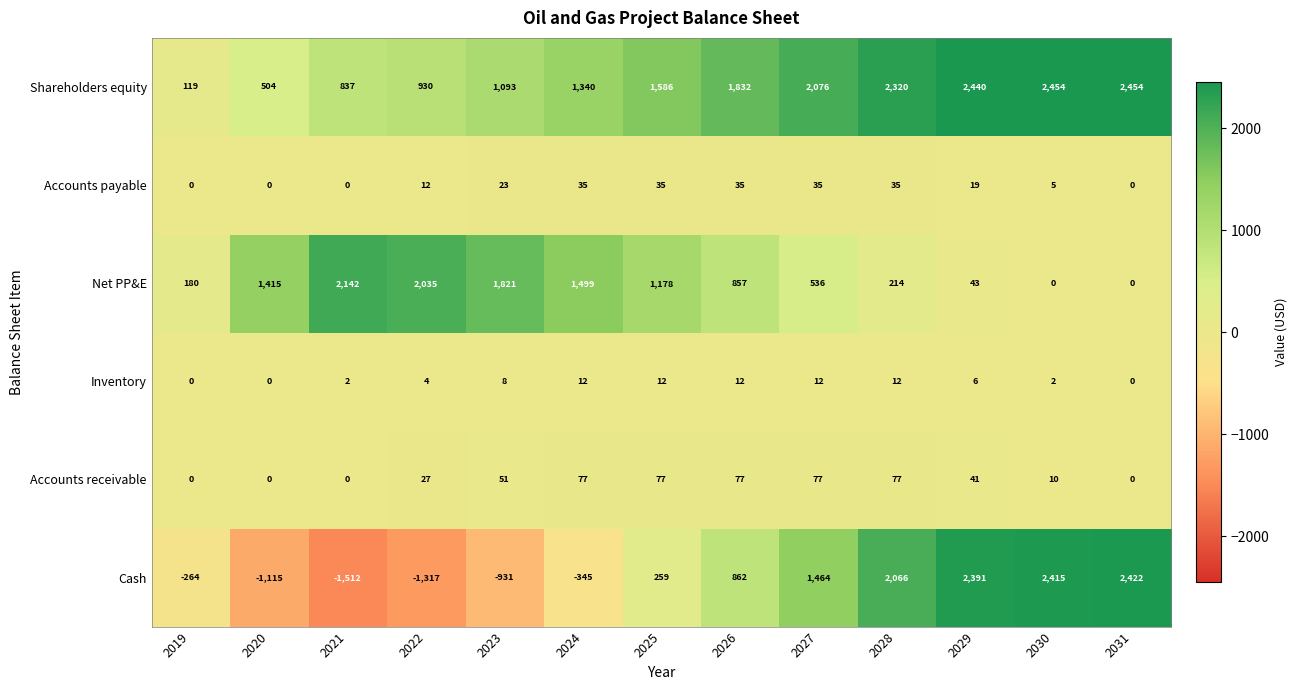

What is the total value across all series at 2027?

4200